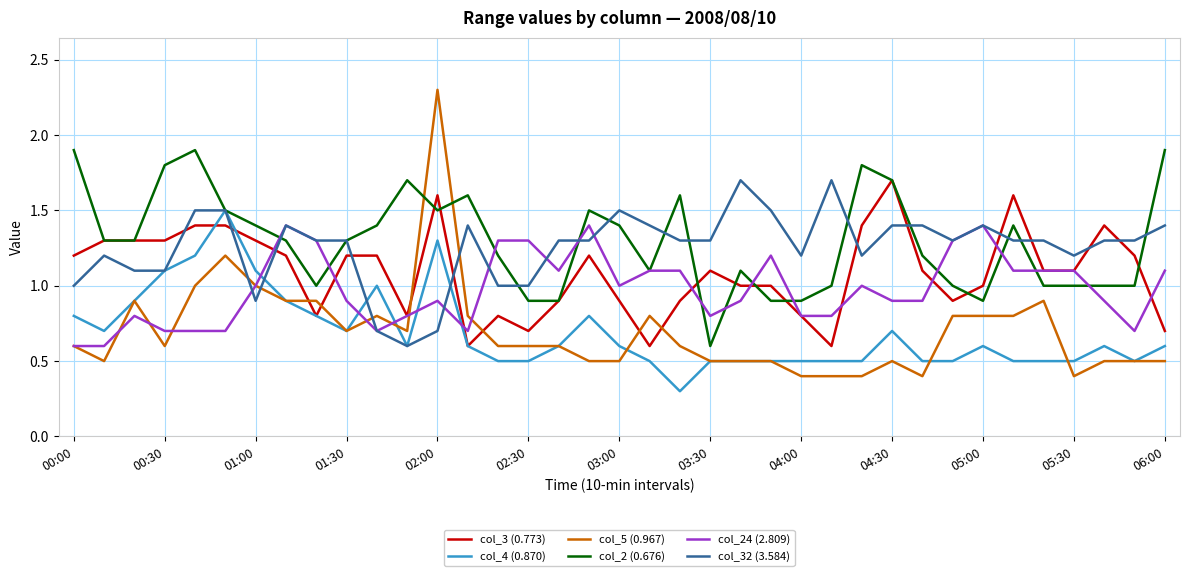

What is the minimum value for col_4 (0.870)?

0.3